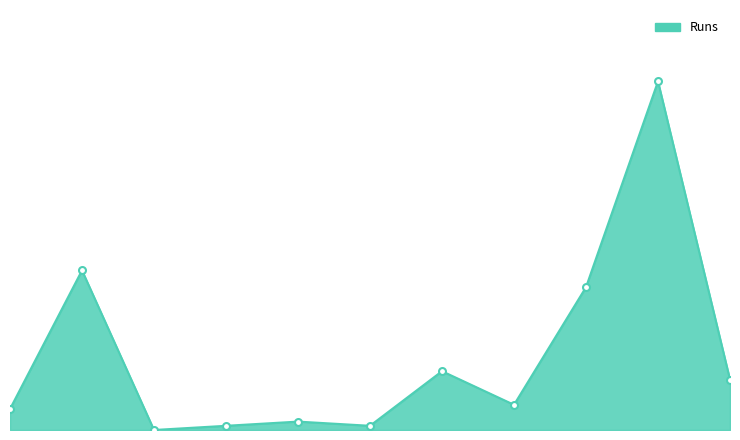

Does the chart have visible grid lines?

No